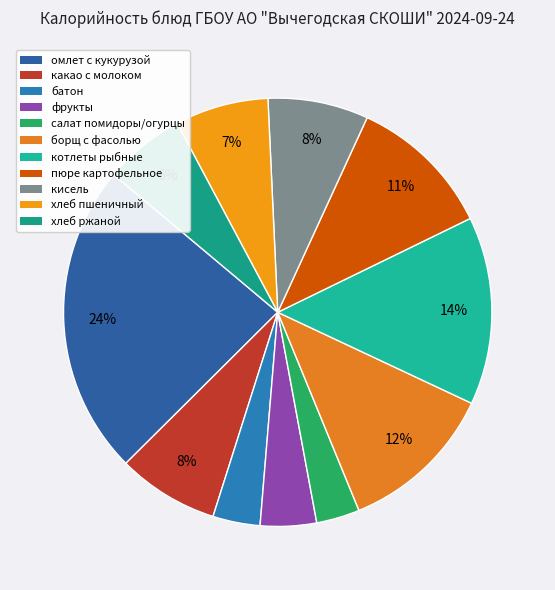

How many segments does this pie chart have?

11